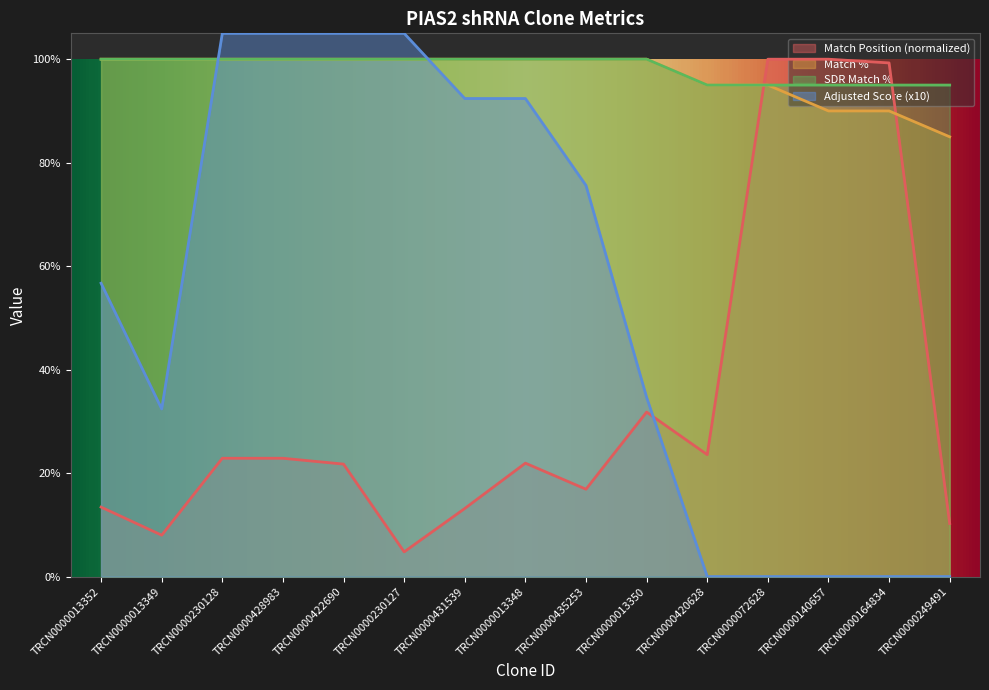

How many lines are shown in the chart?

4